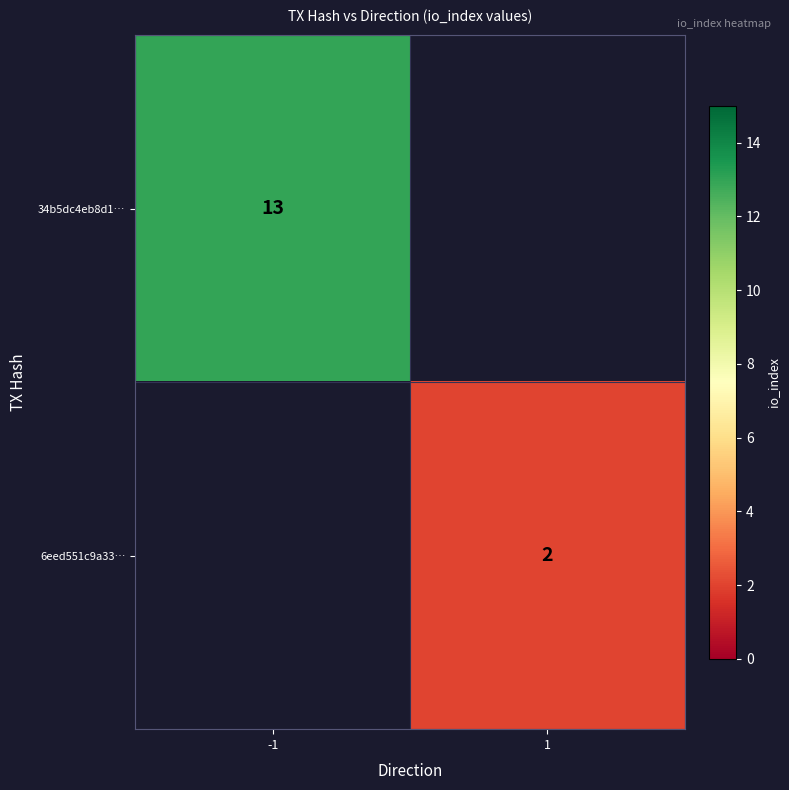

The value of 34b5dc4eb8d1… at -1 is 13. True or false?

True